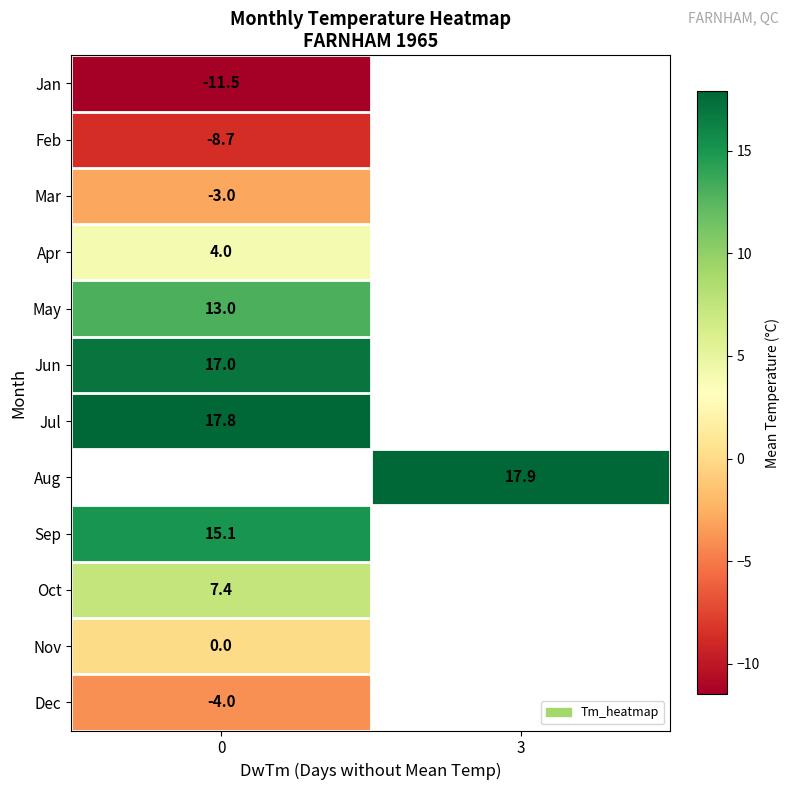

Count the number of categories in the chart.

2